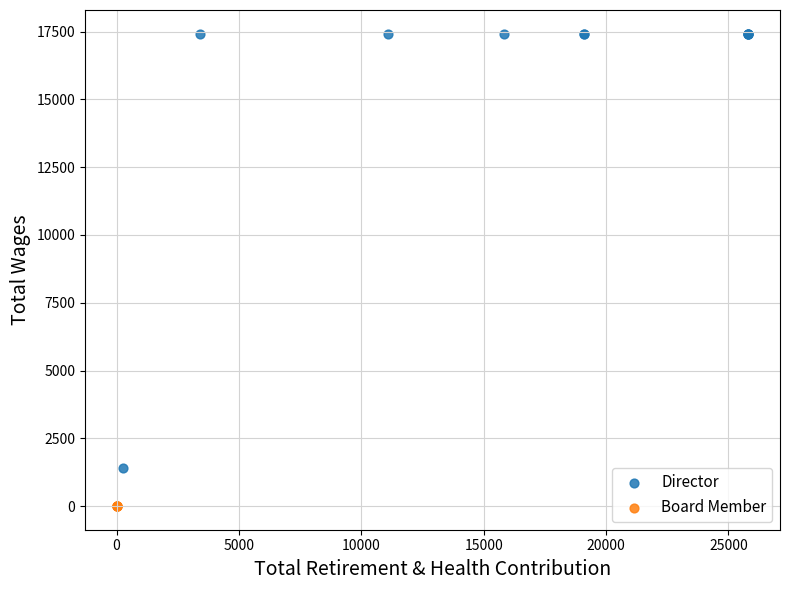

Which series contains the highest Y value?

Director